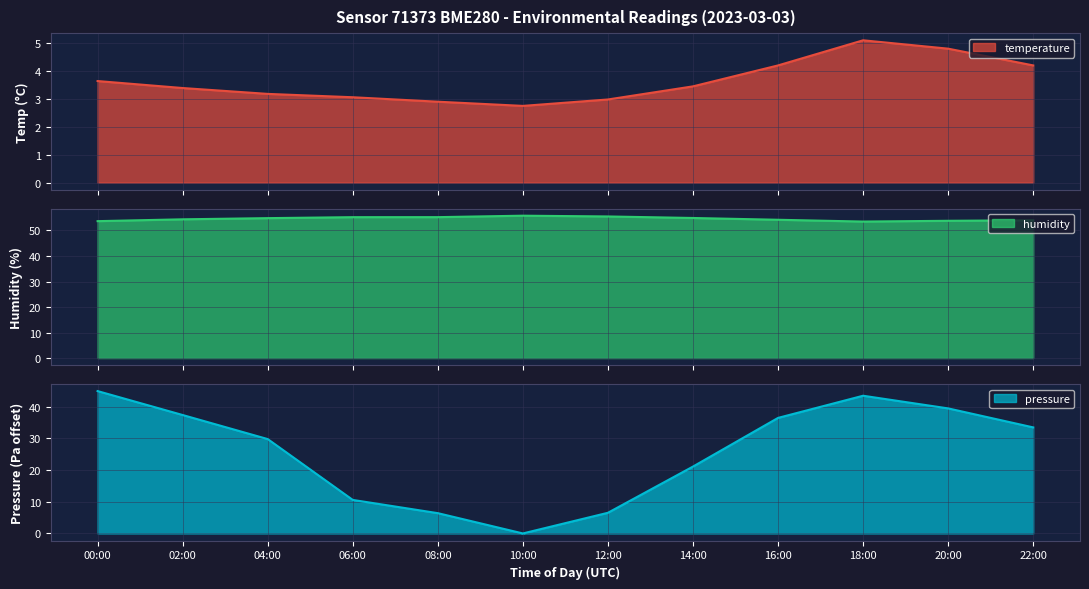

At which label does pressure_norm first exceed 33?

00:00